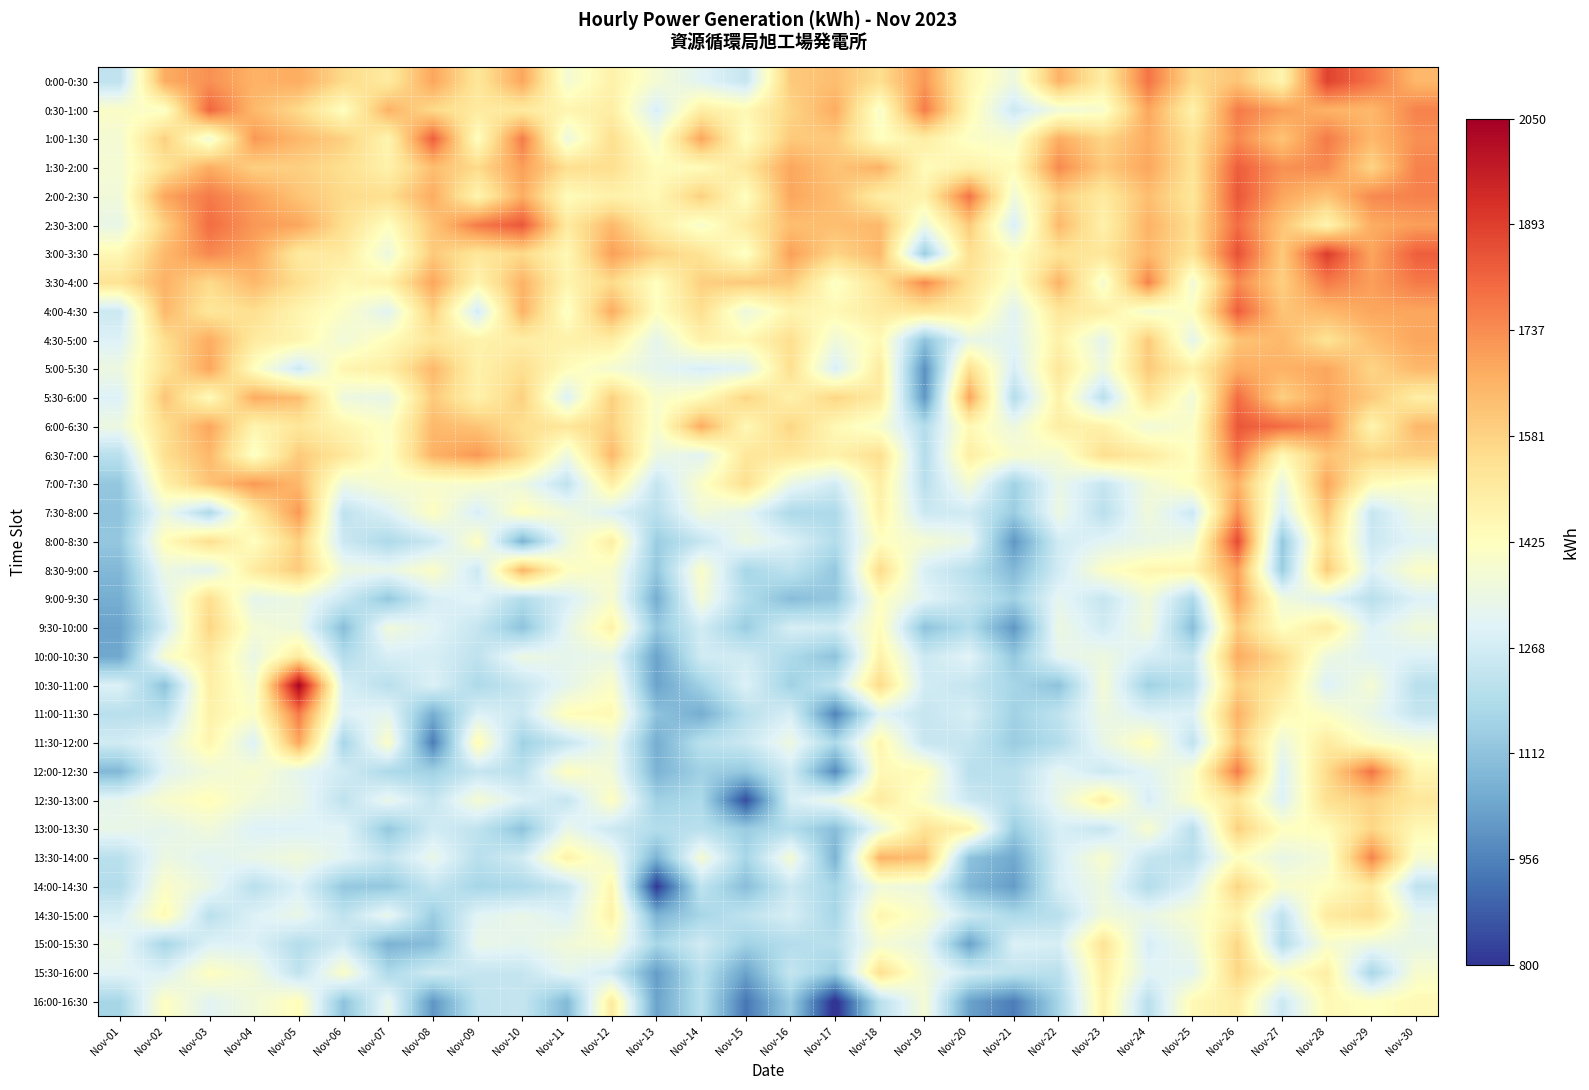

Reading right to left, transcribe all the data shown in this chart.

0:00-0:30: Nov-30=1646	Nov-29=1786	Nov-28=1884	Nov-27=1464	Nov-26=1618	Nov-25=1562	Nov-24=1786	Nov-23=1492	Nov-22=1660	Nov-21=1352	Nov-20=1464	Nov-19=1716	Nov-18=1548	Nov-17=1632	Nov-16=1604	Nov-15=1240	Nov-14=1310	Nov-13=1380	Nov-12=1478	Nov-11=1380	Nov-10=1688	Nov-09=1520	Nov-08=1688	Nov-07=1506	Nov-06=1562	Nov-05=1674	Nov-04=1660	Nov-03=1730	Nov-02=1674	Nov-01=1226
0:30-1:00: Nov-30=1758	Nov-29=1646	Nov-28=1660	Nov-27=1702	Nov-26=1772	Nov-25=1478	Nov-24=1688	Nov-23=1394	Nov-22=1366	Nov-21=1254	Nov-20=1450	Nov-19=1772	Nov-18=1394	Nov-17=1674	Nov-16=1576	Nov-15=1450	Nov-14=1492	Nov-13=1282	Nov-12=1492	Nov-11=1464	Nov-10=1506	Nov-09=1506	Nov-08=1562	Nov-07=1660	Nov-06=1422	Nov-05=1562	Nov-04=1646	Nov-03=1814	Nov-02=1408	Nov-01=1408
1:00-1:30: Nov-30=1730	Nov-29=1646	Nov-28=1772	Nov-27=1618	Nov-26=1744	Nov-25=1534	Nov-24=1674	Nov-23=1576	Nov-22=1674	Nov-21=1394	Nov-20=1408	Nov-19=1492	Nov-18=1422	Nov-17=1604	Nov-16=1604	Nov-15=1422	Nov-14=1688	Nov-13=1380	Nov-12=1548	Nov-11=1352	Nov-10=1772	Nov-09=1422	Nov-08=1828	Nov-07=1464	Nov-06=1590	Nov-05=1646	Nov-04=1716	Nov-03=1366	Nov-02=1590	Nov-01=1380
1:30-2:00: Nov-30=1758	Nov-29=1576	Nov-28=1744	Nov-27=1730	Nov-26=1828	Nov-25=1534	Nov-24=1688	Nov-23=1604	Nov-22=1744	Nov-21=1436	Nov-20=1478	Nov-19=1436	Nov-18=1660	Nov-17=1618	Nov-16=1688	Nov-15=1520	Nov-14=1436	Nov-13=1436	Nov-12=1548	Nov-11=1548	Nov-10=1702	Nov-09=1562	Nov-08=1632	Nov-07=1478	Nov-06=1548	Nov-05=1590	Nov-04=1590	Nov-03=1674	Nov-02=1534	Nov-01=1380
2:00-2:30: Nov-30=1758	Nov-29=1744	Nov-28=1618	Nov-27=1688	Nov-26=1842	Nov-25=1520	Nov-24=1632	Nov-23=1506	Nov-22=1590	Nov-21=1366	Nov-20=1786	Nov-19=1478	Nov-18=1492	Nov-17=1632	Nov-16=1688	Nov-15=1422	Nov-14=1590	Nov-13=1450	Nov-12=1478	Nov-11=1436	Nov-10=1674	Nov-09=1464	Nov-08=1674	Nov-07=1548	Nov-06=1562	Nov-05=1618	Nov-04=1702	Nov-03=1772	Nov-02=1688	Nov-01=1366
2:30-3:00: Nov-30=1702	Nov-29=1674	Nov-28=1464	Nov-27=1618	Nov-26=1800	Nov-25=1548	Nov-24=1660	Nov-23=1478	Nov-22=1646	Nov-21=1282	Nov-20=1604	Nov-19=1352	Nov-18=1646	Nov-17=1632	Nov-16=1632	Nov-15=1506	Nov-14=1394	Nov-13=1492	Nov-12=1646	Nov-11=1506	Nov-10=1842	Nov-09=1772	Nov-08=1618	Nov-07=1422	Nov-06=1548	Nov-05=1688	Nov-04=1716	Nov-03=1800	Nov-02=1590	Nov-01=1338
3:00-3:30: Nov-30=1828	Nov-29=1688	Nov-28=1898	Nov-27=1604	Nov-26=1856	Nov-25=1534	Nov-24=1646	Nov-23=1520	Nov-22=1534	Nov-21=1422	Nov-20=1548	Nov-19=1142	Nov-18=1646	Nov-17=1576	Nov-16=1702	Nov-15=1408	Nov-14=1534	Nov-13=1590	Nov-12=1702	Nov-11=1450	Nov-10=1562	Nov-09=1520	Nov-08=1604	Nov-07=1352	Nov-06=1506	Nov-05=1506	Nov-04=1688	Nov-03=1744	Nov-02=1646	Nov-01=1450
3:30-4:00: Nov-30=1772	Nov-29=1702	Nov-28=1772	Nov-27=1590	Nov-26=1744	Nov-25=1366	Nov-24=1758	Nov-23=1380	Nov-22=1660	Nov-21=1394	Nov-20=1534	Nov-19=1744	Nov-18=1534	Nov-17=1408	Nov-16=1604	Nov-15=1604	Nov-14=1590	Nov-13=1422	Nov-12=1562	Nov-11=1464	Nov-10=1660	Nov-09=1464	Nov-08=1688	Nov-07=1478	Nov-06=1450	Nov-05=1548	Nov-04=1646	Nov-03=1562	Nov-02=1660	Nov-01=1534
4:00-4:30: Nov-30=1688	Nov-29=1688	Nov-28=1646	Nov-27=1618	Nov-26=1828	Nov-25=1422	Nov-24=1380	Nov-23=1492	Nov-22=1520	Nov-21=1310	Nov-20=1492	Nov-19=1520	Nov-18=1506	Nov-17=1450	Nov-16=1464	Nov-15=1352	Nov-14=1548	Nov-13=1422	Nov-12=1674	Nov-11=1408	Nov-10=1660	Nov-09=1268	Nov-08=1590	Nov-07=1310	Nov-06=1408	Nov-05=1464	Nov-04=1548	Nov-03=1520	Nov-02=1646	Nov-01=1254
4:30-5:00: Nov-30=1688	Nov-29=1632	Nov-28=1534	Nov-27=1646	Nov-26=1618	Nov-25=1324	Nov-24=1604	Nov-23=1324	Nov-22=1478	Nov-21=1310	Nov-20=1338	Nov-19=1114	Nov-18=1450	Nov-17=1366	Nov-16=1548	Nov-15=1450	Nov-14=1478	Nov-13=1324	Nov-12=1492	Nov-11=1478	Nov-10=1492	Nov-09=1478	Nov-08=1520	Nov-07=1436	Nov-06=1366	Nov-05=1464	Nov-04=1506	Nov-03=1674	Nov-02=1548	Nov-01=1296
5:00-5:30: Nov-30=1646	Nov-29=1576	Nov-28=1688	Nov-27=1660	Nov-26=1674	Nov-25=1478	Nov-24=1604	Nov-23=1352	Nov-22=1520	Nov-21=1282	Nov-20=1548	Nov-19=988	Nov-18=1506	Nov-17=1282	Nov-16=1548	Nov-15=1310	Nov-14=1282	Nov-13=1324	Nov-12=1380	Nov-11=1436	Nov-10=1548	Nov-09=1478	Nov-08=1646	Nov-07=1492	Nov-06=1464	Nov-05=1254	Nov-04=1422	Nov-03=1688	Nov-02=1534	Nov-01=1352
5:30-6:00: Nov-30=1492	Nov-29=1604	Nov-28=1688	Nov-27=1590	Nov-26=1800	Nov-25=1366	Nov-24=1534	Nov-23=1212	Nov-22=1478	Nov-21=1198	Nov-20=1688	Nov-19=1002	Nov-18=1506	Nov-17=1576	Nov-16=1478	Nov-15=1576	Nov-14=1436	Nov-13=1394	Nov-12=1590	Nov-11=1296	Nov-10=1590	Nov-09=1478	Nov-08=1604	Nov-07=1338	Nov-06=1352	Nov-05=1632	Nov-04=1674	Nov-03=1436	Nov-02=1618	Nov-01=1296
6:00-6:30: Nov-30=1646	Nov-29=1464	Nov-28=1744	Nov-27=1800	Nov-26=1842	Nov-25=1408	Nov-24=1366	Nov-23=1478	Nov-22=1492	Nov-21=1352	Nov-20=1450	Nov-19=1198	Nov-18=1394	Nov-17=1450	Nov-16=1576	Nov-15=1450	Nov-14=1674	Nov-13=1394	Nov-12=1590	Nov-11=1520	Nov-10=1548	Nov-09=1618	Nov-08=1646	Nov-07=1408	Nov-06=1464	Nov-05=1520	Nov-04=1464	Nov-03=1688	Nov-02=1548	Nov-01=1352
6:30-7:00: Nov-30=1590	Nov-29=1576	Nov-28=1618	Nov-27=1450	Nov-26=1786	Nov-25=1422	Nov-24=1506	Nov-23=1548	Nov-22=1380	Nov-21=1394	Nov-20=1492	Nov-19=1198	Nov-18=1548	Nov-17=1478	Nov-16=1520	Nov-15=1520	Nov-14=1310	Nov-13=1352	Nov-12=1646	Nov-11=1352	Nov-10=1576	Nov-09=1716	Nov-08=1660	Nov-07=1408	Nov-06=1520	Nov-05=1604	Nov-04=1408	Nov-03=1646	Nov-02=1548	Nov-01=1212
7:00-7:30: Nov-30=1407	Nov-29=1435	Nov-28=1687	Nov-27=1337	Nov-26=1660	Nov-25=1436	Nov-24=1365	Nov-23=1240	Nov-22=1337	Nov-21=1155	Nov-20=1379	Nov-19=1212	Nov-18=1492	Nov-17=1267	Nov-16=1337	Nov-15=1547	Nov-14=1407	Nov-13=1239	Nov-12=1492	Nov-11=1226	Nov-10=1351	Nov-09=1393	Nov-08=1393	Nov-07=1393	Nov-06=1351	Nov-05=1646	Nov-04=1716	Nov-03=1618	Nov-02=1477	Nov-01=1127
7:30-8:00: Nov-30=1351	Nov-29=1239	Nov-28=1617	Nov-27=1281	Nov-26=1730	Nov-25=1254	Nov-24=1365	Nov-23=1212	Nov-22=1351	Nov-21=1141	Nov-20=1267	Nov-19=1254	Nov-18=1478	Nov-17=1183	Nov-16=1183	Nov-15=1323	Nov-14=1365	Nov-13=1211	Nov-12=1296	Nov-11=1366	Nov-10=1435	Nov-09=1281	Nov-08=1421	Nov-07=1295	Nov-06=1225	Nov-05=1716	Nov-04=1506	Nov-03=1184	Nov-02=1351	Nov-01=1113
8:00-8:30: Nov-30=1309	Nov-29=1253	Nov-28=1547	Nov-27=1127	Nov-26=1870	Nov-25=1366	Nov-24=1337	Nov-23=1310	Nov-22=1267	Nov-21=1001	Nov-20=1337	Nov-19=1380	Nov-18=1422	Nov-17=1197	Nov-16=1295	Nov-15=1351	Nov-14=1239	Nov-13=1141	Nov-12=1492	Nov-11=1352	Nov-10=1071	Nov-09=1421	Nov-08=1253	Nov-07=1183	Nov-06=1253	Nov-05=1590	Nov-04=1422	Nov-03=1548	Nov-02=1435	Nov-01=1127
8:30-9:00: Nov-30=1407	Nov-29=1295	Nov-28=1603	Nov-27=1141	Nov-26=1702	Nov-25=1464	Nov-24=1463	Nov-23=1408	Nov-22=1267	Nov-21=1085	Nov-20=1211	Nov-19=1282	Nov-18=1562	Nov-17=1127	Nov-16=1225	Nov-15=1169	Nov-14=1407	Nov-13=1127	Nov-12=1394	Nov-11=1422	Nov-10=1659	Nov-09=1253	Nov-08=1407	Nov-07=1337	Nov-06=1351	Nov-05=1604	Nov-04=1506	Nov-03=1310	Nov-02=1351	Nov-01=1085
9:00-9:30: Nov-30=1295	Nov-29=1211	Nov-28=1309	Nov-27=1365	Nov-26=1702	Nov-25=1184	Nov-24=1365	Nov-23=1240	Nov-22=1323	Nov-21=1155	Nov-20=1239	Nov-19=1310	Nov-18=1422	Nov-17=1127	Nov-16=1099	Nov-15=1197	Nov-14=1379	Nov-13=1057	Nov-12=1394	Nov-11=1282	Nov-10=1197	Nov-09=1309	Nov-08=1281	Nov-07=1127	Nov-06=1253	Nov-05=1352	Nov-04=1324	Nov-03=1548	Nov-02=1309	Nov-01=1057
9:30-10:00: Nov-30=1365	Nov-29=1295	Nov-28=1505	Nov-27=1421	Nov-26=1604	Nov-25=1100	Nov-24=1365	Nov-23=1268	Nov-22=1351	Nov-21=1001	Nov-20=1197	Nov-19=1114	Nov-18=1436	Nov-17=1267	Nov-16=1281	Nov-15=1141	Nov-14=1267	Nov-13=1127	Nov-12=1478	Nov-11=1324	Nov-10=1113	Nov-09=1239	Nov-08=1309	Nov-07=1365	Nov-06=1099	Nov-05=1352	Nov-04=1380	Nov-03=1576	Nov-02=1267	Nov-01=1029
10:00-10:30: Nov-30=1295	Nov-29=1309	Nov-28=1351	Nov-27=1561	Nov-26=1674	Nov-25=1240	Nov-24=1281	Nov-23=1352	Nov-22=1323	Nov-21=1127	Nov-20=1309	Nov-19=1254	Nov-18=1478	Nov-17=1113	Nov-16=1183	Nov-15=1267	Nov-14=1267	Nov-13=1029	Nov-12=1338	Nov-11=1324	Nov-10=1351	Nov-09=1225	Nov-08=1281	Nov-07=1281	Nov-06=1197	Nov-05=1506	Nov-04=1338	Nov-03=1506	Nov-02=1393	Nov-01=1043
10:30-11:00: Nov-30=1211	Nov-29=1379	Nov-28=1295	Nov-27=1519	Nov-26=1590	Nov-25=1212	Nov-24=1155	Nov-23=1380	Nov-22=1113	Nov-21=1169	Nov-20=1239	Nov-19=1268	Nov-18=1562	Nov-17=1239	Nov-16=1155	Nov-15=1295	Nov-14=1155	Nov-13=1029	Nov-12=1408	Nov-11=1324	Nov-10=1239	Nov-09=1183	Nov-08=1295	Nov-07=1211	Nov-06=1281	Nov-05=2038	Nov-04=1380	Nov-03=1492	Nov-02=1113	Nov-01=1295
11:00-11:30: Nov-30=1239	Nov-29=1337	Nov-28=1407	Nov-27=1449	Nov-26=1660	Nov-25=1296	Nov-24=1295	Nov-23=1352	Nov-22=1225	Nov-21=1155	Nov-20=1281	Nov-19=1240	Nov-18=1310	Nov-17=959	Nov-16=1281	Nov-15=1211	Nov-14=1057	Nov-13=1113	Nov-12=1450	Nov-11=1436	Nov-10=1253	Nov-09=1295	Nov-08=1057	Nov-07=1323	Nov-06=1295	Nov-05=1772	Nov-04=1408	Nov-03=1478	Nov-02=1211	Nov-01=1211
11:30-12:00: Nov-30=1379	Nov-29=1407	Nov-28=1505	Nov-27=1351	Nov-26=1618	Nov-25=1226	Nov-24=1435	Nov-23=1338	Nov-22=1197	Nov-21=1141	Nov-20=1239	Nov-19=1240	Nov-18=1464	Nov-17=1183	Nov-16=1351	Nov-15=1253	Nov-14=1211	Nov-13=1057	Nov-12=1352	Nov-11=1240	Nov-10=1155	Nov-09=1449	Nov-08=945	Nov-07=1407	Nov-06=1169	Nov-05=1688	Nov-04=1296	Nov-03=1464	Nov-02=1323	Nov-01=1267
12:00-12:30: Nov-30=1463	Nov-29=1785	Nov-28=1561	Nov-27=1295	Nov-26=1772	Nov-25=1394	Nov-24=1309	Nov-23=1254	Nov-22=1323	Nov-21=1211	Nov-20=1211	Nov-19=1436	Nov-18=1450	Nov-17=973	Nov-16=1267	Nov-15=1127	Nov-14=1155	Nov-13=1071	Nov-12=1366	Nov-11=1422	Nov-10=1211	Nov-09=1239	Nov-08=1155	Nov-07=1183	Nov-06=1267	Nov-05=1324	Nov-04=1394	Nov-03=1366	Nov-02=1309	Nov-01=1085
12:30-13:00: Nov-30=1519	Nov-29=1589	Nov-28=1547	Nov-27=1295	Nov-26=1520	Nov-25=1408	Nov-24=1281	Nov-23=1492	Nov-22=1337	Nov-21=1211	Nov-20=1253	Nov-19=1394	Nov-18=1506	Nov-17=1351	Nov-16=1281	Nov-15=847	Nov-14=1183	Nov-13=1155	Nov-12=1422	Nov-11=1240	Nov-10=1295	Nov-09=1379	Nov-08=1239	Nov-07=1337	Nov-06=1225	Nov-05=1338	Nov-04=1366	Nov-03=1436	Nov-02=1393	Nov-01=1323
13:00-13:30: Nov-30=1449	Nov-29=1575	Nov-28=1435	Nov-27=1421	Nov-26=1590	Nov-25=1212	Nov-24=1393	Nov-23=1240	Nov-22=1281	Nov-21=1141	Nov-20=1477	Nov-19=1534	Nov-18=1338	Nov-17=1099	Nov-16=1197	Nov-15=1141	Nov-14=1211	Nov-13=1197	Nov-12=1254	Nov-11=1338	Nov-10=1113	Nov-09=1225	Nov-08=1267	Nov-07=1127	Nov-06=1309	Nov-05=1296	Nov-04=1296	Nov-03=1366	Nov-02=1323	Nov-01=1337
13:30-14:00: Nov-30=1393	Nov-29=1757	Nov-28=1379	Nov-27=1337	Nov-26=1422	Nov-25=1212	Nov-24=1239	Nov-23=1394	Nov-22=1281	Nov-21=1043	Nov-20=1113	Nov-19=1632	Nov-18=1660	Nov-17=1071	Nov-16=1379	Nov-15=1169	Nov-14=1379	Nov-13=1071	Nov-12=1366	Nov-11=1478	Nov-10=1267	Nov-09=1211	Nov-08=1337	Nov-07=1239	Nov-06=1309	Nov-05=1366	Nov-04=1338	Nov-03=1310	Nov-02=1351	Nov-01=1211
14:00-14:30: Nov-30=1225	Nov-29=1505	Nov-28=1421	Nov-27=1393	Nov-26=1576	Nov-25=1296	Nov-24=1197	Nov-23=1352	Nov-22=1281	Nov-21=1015	Nov-20=1085	Nov-19=1352	Nov-18=1366	Nov-17=1169	Nov-16=1253	Nov-15=1099	Nov-14=1225	Nov-13=805	Nov-12=1464	Nov-11=1240	Nov-10=1183	Nov-09=1169	Nov-08=1239	Nov-07=1127	Nov-06=1127	Nov-05=1296	Nov-04=1212	Nov-03=1338	Nov-02=1407	Nov-01=1197
14:30-15:00: Nov-30=1323	Nov-29=1547	Nov-28=1505	Nov-27=1225	Nov-26=1478	Nov-25=1394	Nov-24=1337	Nov-23=1366	Nov-22=1211	Nov-21=1183	Nov-20=1253	Nov-19=1394	Nov-18=1464	Nov-17=1169	Nov-16=1281	Nov-15=1225	Nov-14=1169	Nov-13=1071	Nov-12=1478	Nov-11=1296	Nov-10=1337	Nov-09=1309	Nov-08=1141	Nov-07=1337	Nov-06=1225	Nov-05=1338	Nov-04=1296	Nov-03=1212	Nov-02=1449	Nov-01=1281
15:00-15:30: Nov-30=1337	Nov-29=1351	Nov-28=1393	Nov-27=1197	Nov-26=1576	Nov-25=1352	Nov-24=1281	Nov-23=1534	Nov-22=1281	Nov-21=1295	Nov-20=1029	Nov-19=1338	Nov-18=1380	Nov-17=1211	Nov-16=1197	Nov-15=1155	Nov-14=1267	Nov-13=1169	Nov-12=1394	Nov-11=1366	Nov-10=1323	Nov-09=1337	Nov-08=1099	Nov-07=1071	Nov-06=1267	Nov-05=1198	Nov-04=1296	Nov-03=1296	Nov-02=1169	Nov-01=1337
15:30-16:00: Nov-30=1393	Nov-29=1169	Nov-28=1491	Nov-27=1407	Nov-26=1576	Nov-25=1310	Nov-24=1309	Nov-23=1492	Nov-22=1211	Nov-21=1225	Nov-20=1267	Nov-19=1366	Nov-18=1548	Nov-17=1141	Nov-16=1239	Nov-15=1029	Nov-14=1211	Nov-13=1015	Nov-12=1268	Nov-11=1324	Nov-10=1239	Nov-09=1239	Nov-08=1267	Nov-07=1183	Nov-06=1407	Nov-05=1226	Nov-04=1366	Nov-03=1422	Nov-02=1295	Nov-01=1309
16:00-16:30: Nov-30=1449	Nov-29=1421	Nov-28=1449	Nov-27=1253	Nov-26=1492	Nov-25=1450	Nov-24=1211	Nov-23=1478	Nov-22=1169	Nov-21=945	Nov-20=1029	Nov-19=1380	Nov-18=1212	Nov-17=777	Nov-16=1141	Nov-15=931	Nov-14=1211	Nov-13=1029	Nov-12=1506	Nov-11=1086	Nov-10=1239	Nov-09=1225	Nov-08=1001	Nov-07=1337	Nov-06=1113	Nov-05=1436	Nov-04=1366	Nov-03=1310	Nov-02=1421	Nov-01=1169